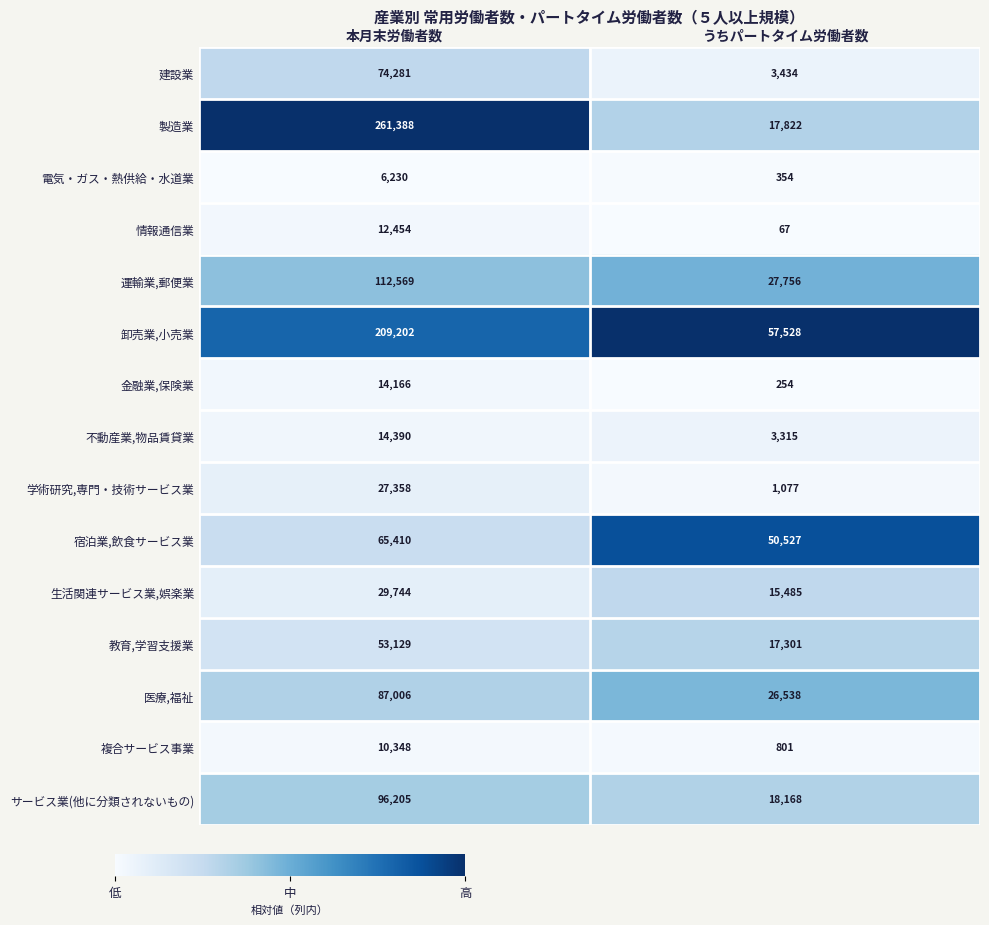

What is the maximum value shown in the chart?

261388